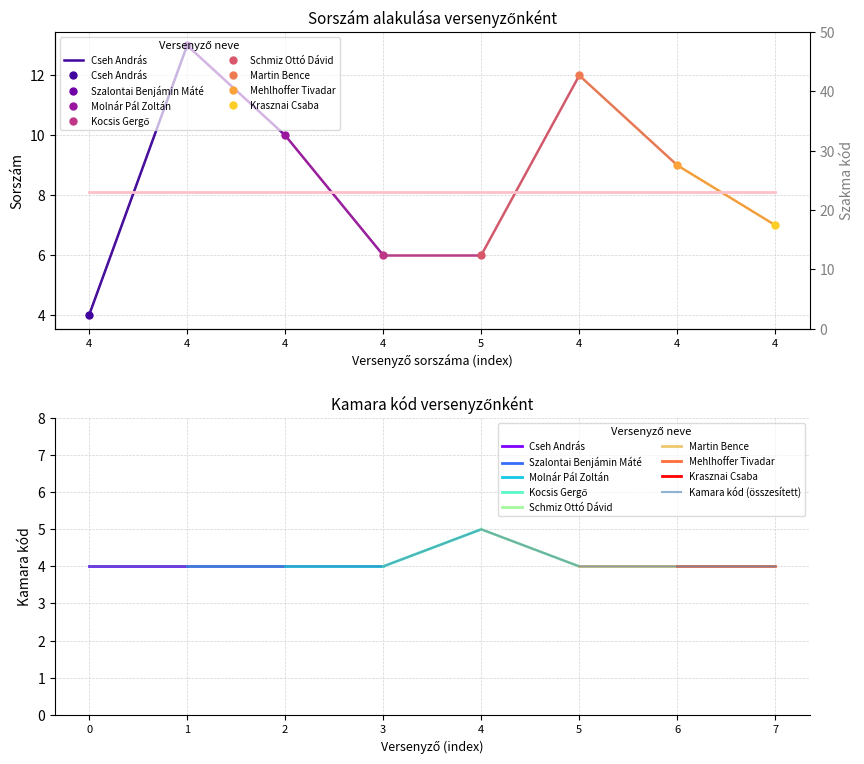

What is the smallest value displayed?

4